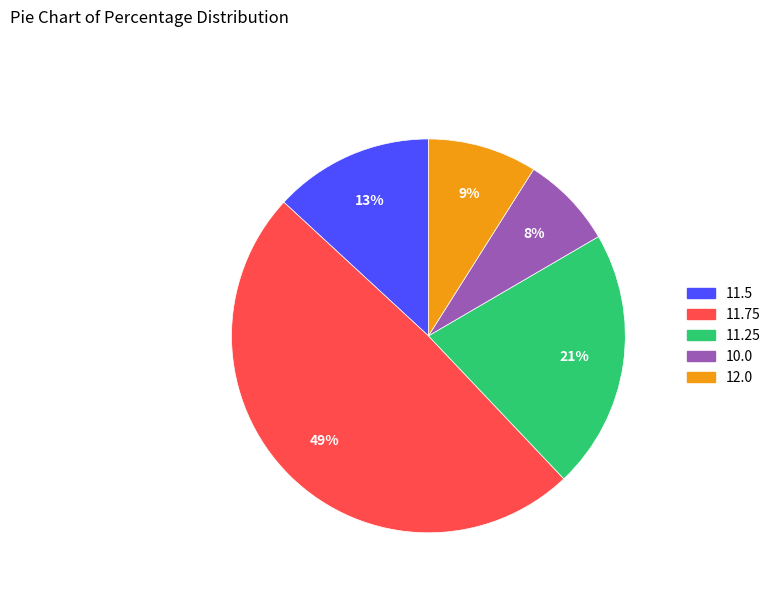

To the nearest percent, what is the average slice percentage?

20%